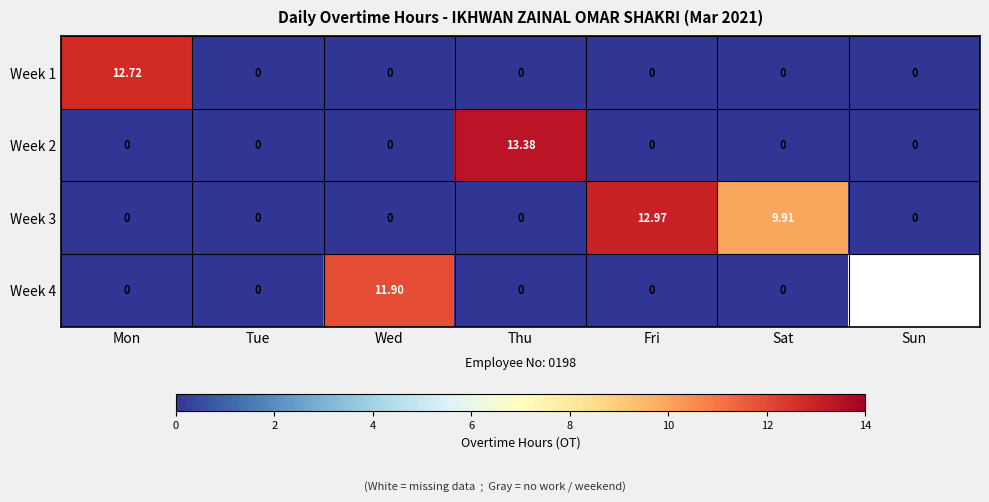

Which category has the highest value in the Week 2 series?

Thu